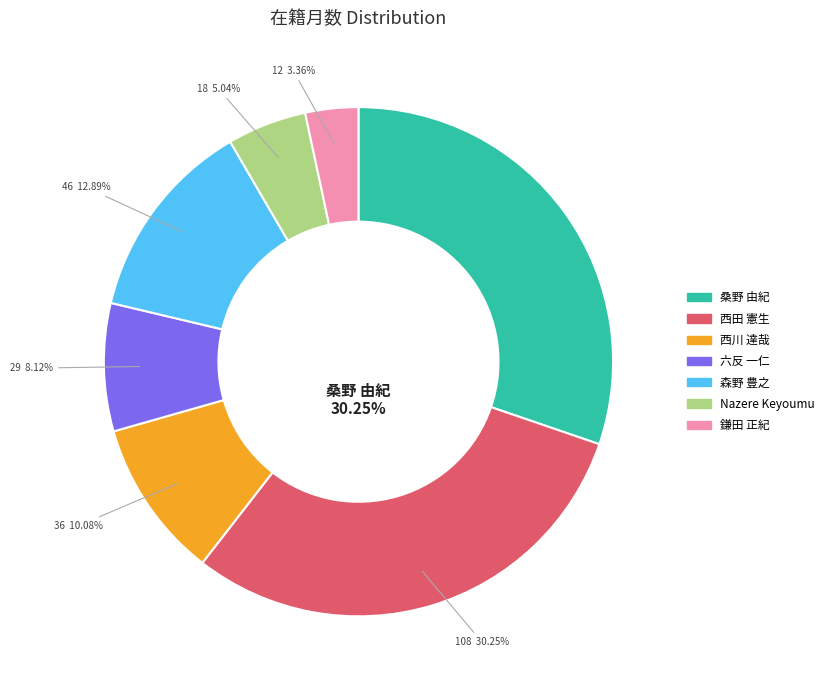

To the nearest percent, what is the difference between the largest and smallest slice percentages?

27%